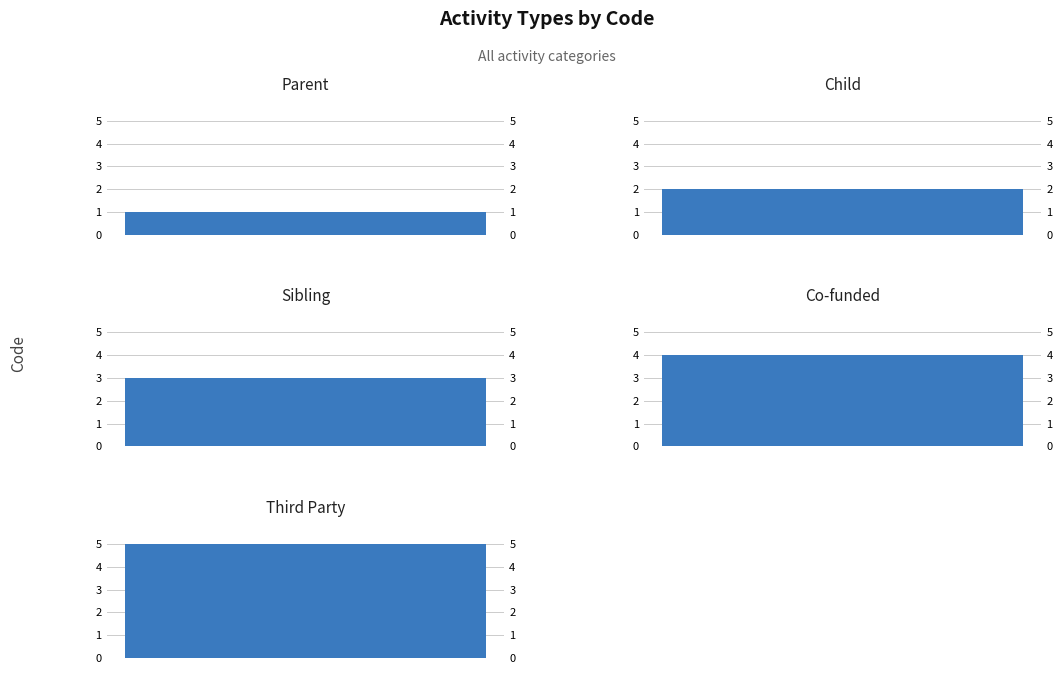

What value does the data have at Child?

2